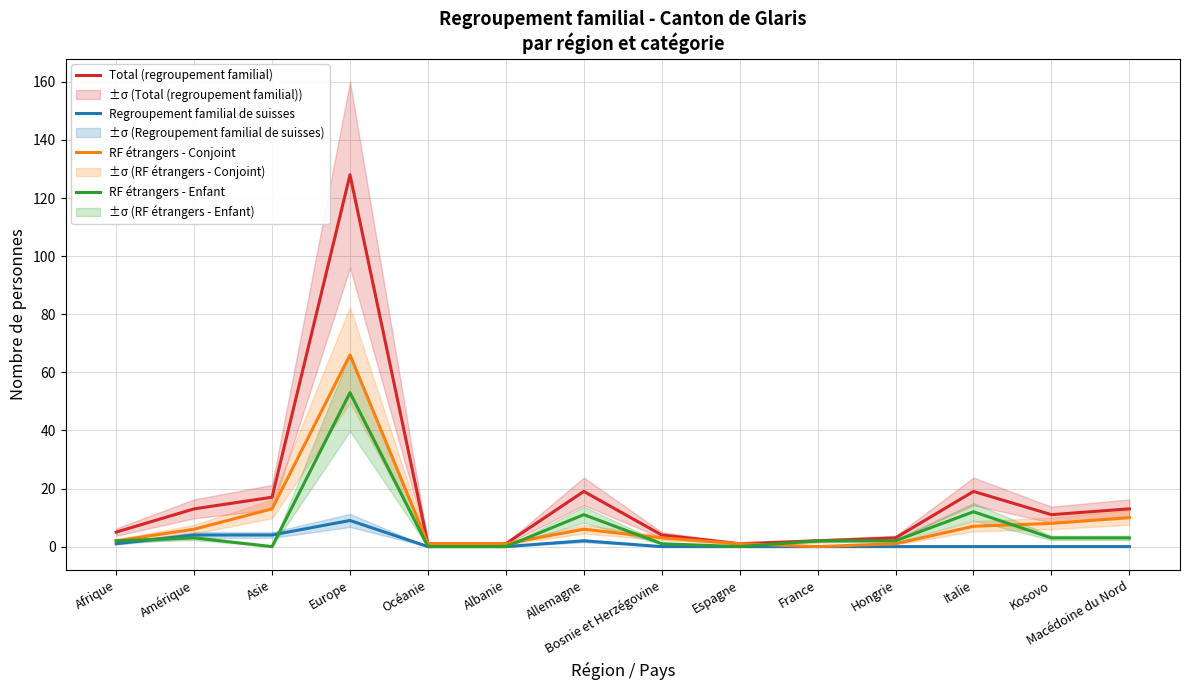

The value of Regroupement familial de suisses at Macédoine du Nord is 0. True or false?

True